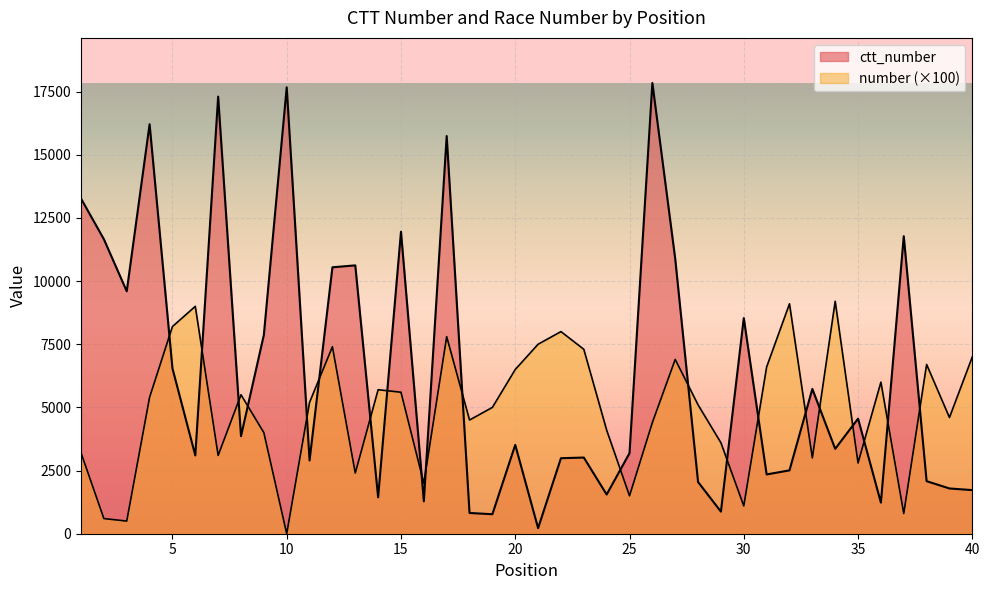

How many intersections are there between number and ctt_number?

21